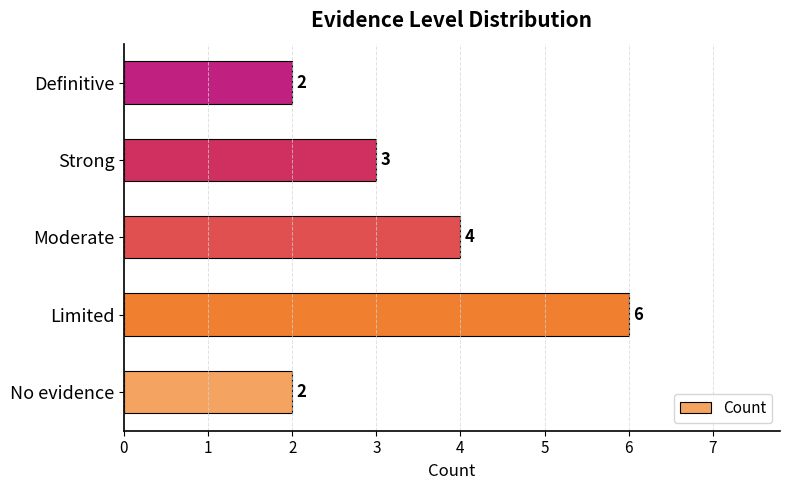

The value at Moderate is 1. True or false?

False